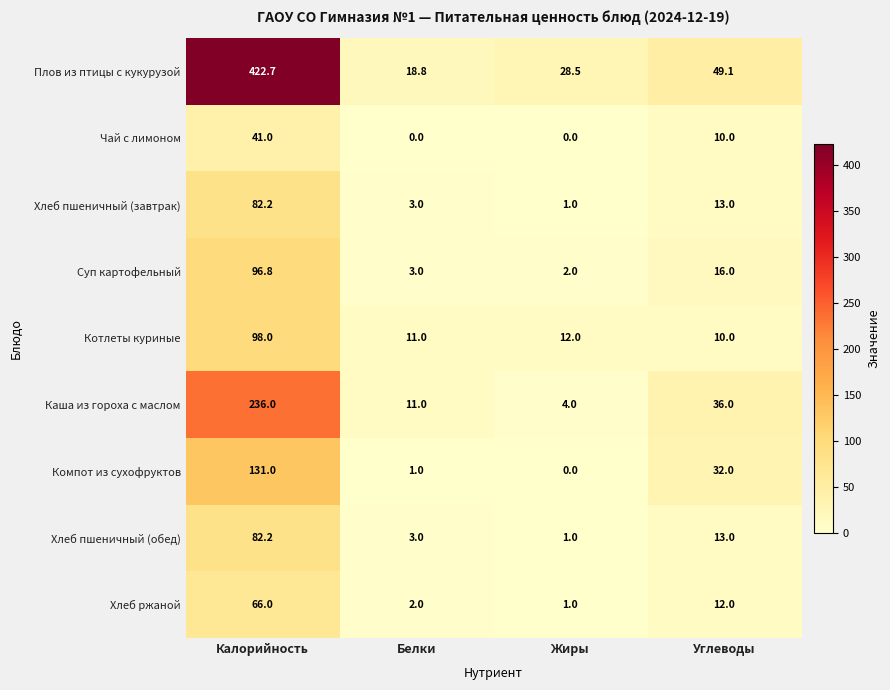

The Хлеб пшеничный (завтрак) series shows 4.4 at Белки. True or false?

False